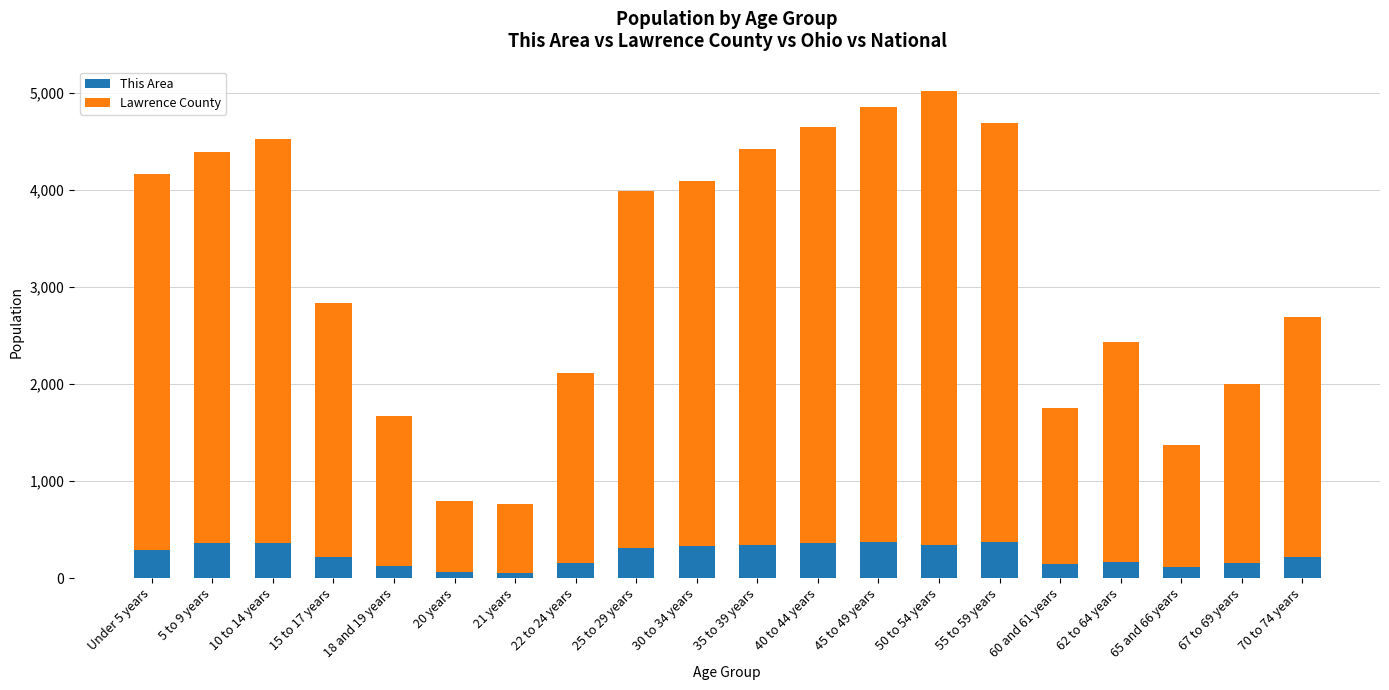

What is the value of the This Area bar at the 12th from the left?

362